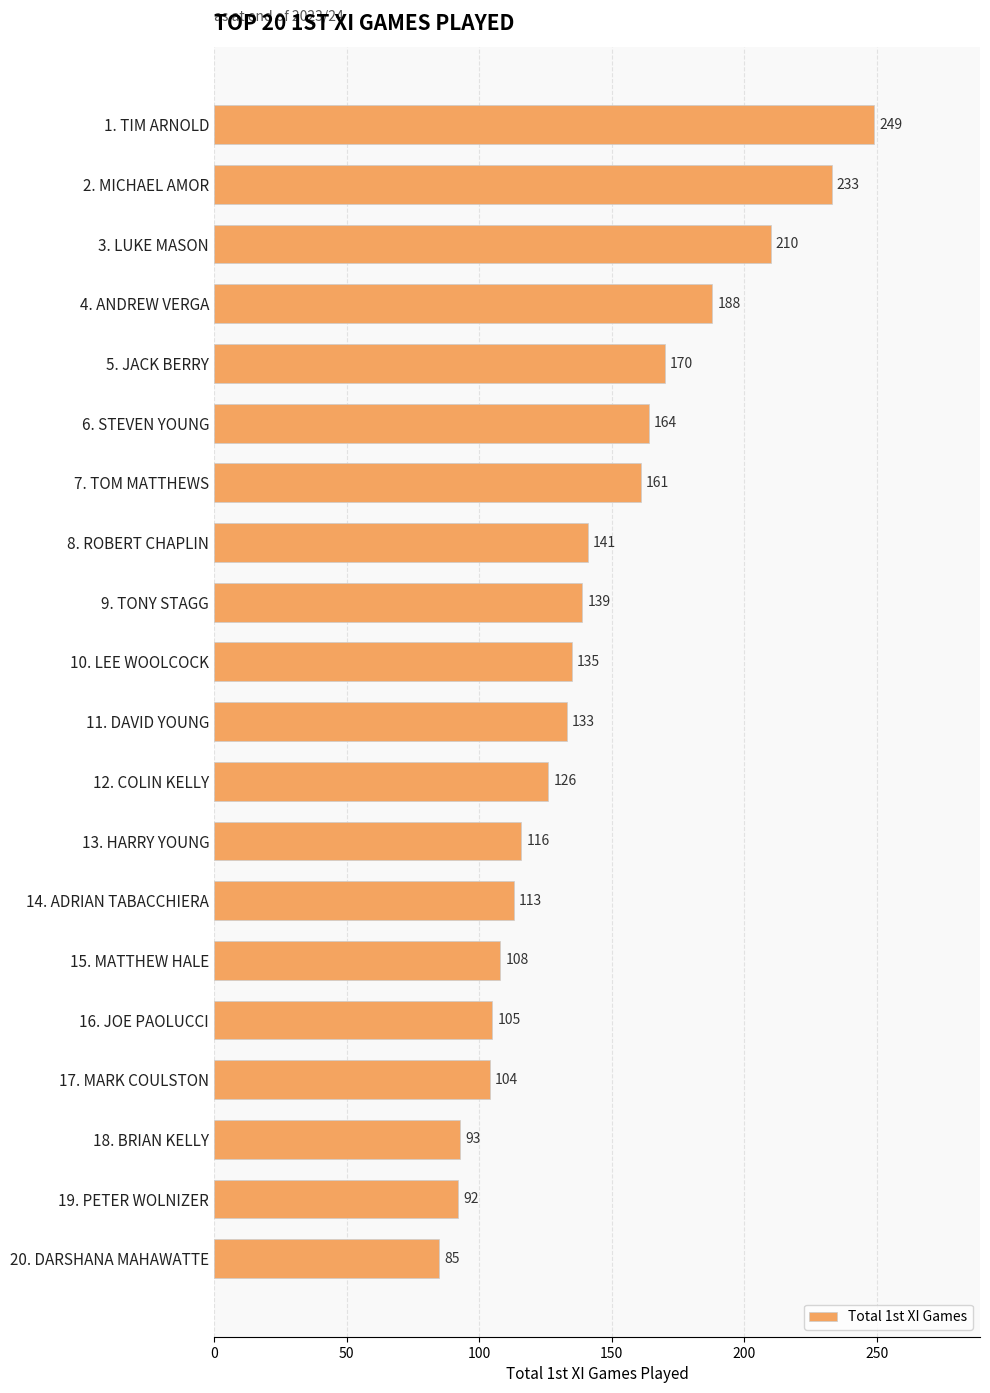

Between 5. JACK BERRY and 11. DAVID YOUNG, which is larger?

5. JACK BERRY